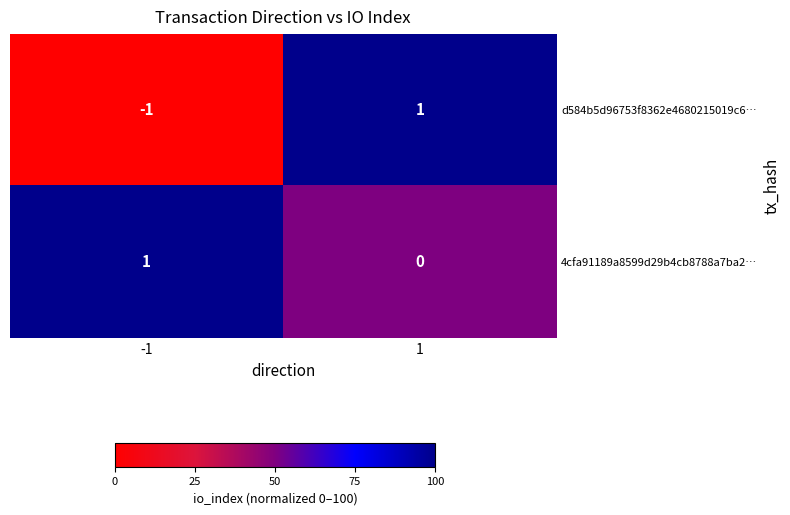

Which series has the largest range (max minus min)?

d584b5d96753f8362e4680215019c6…